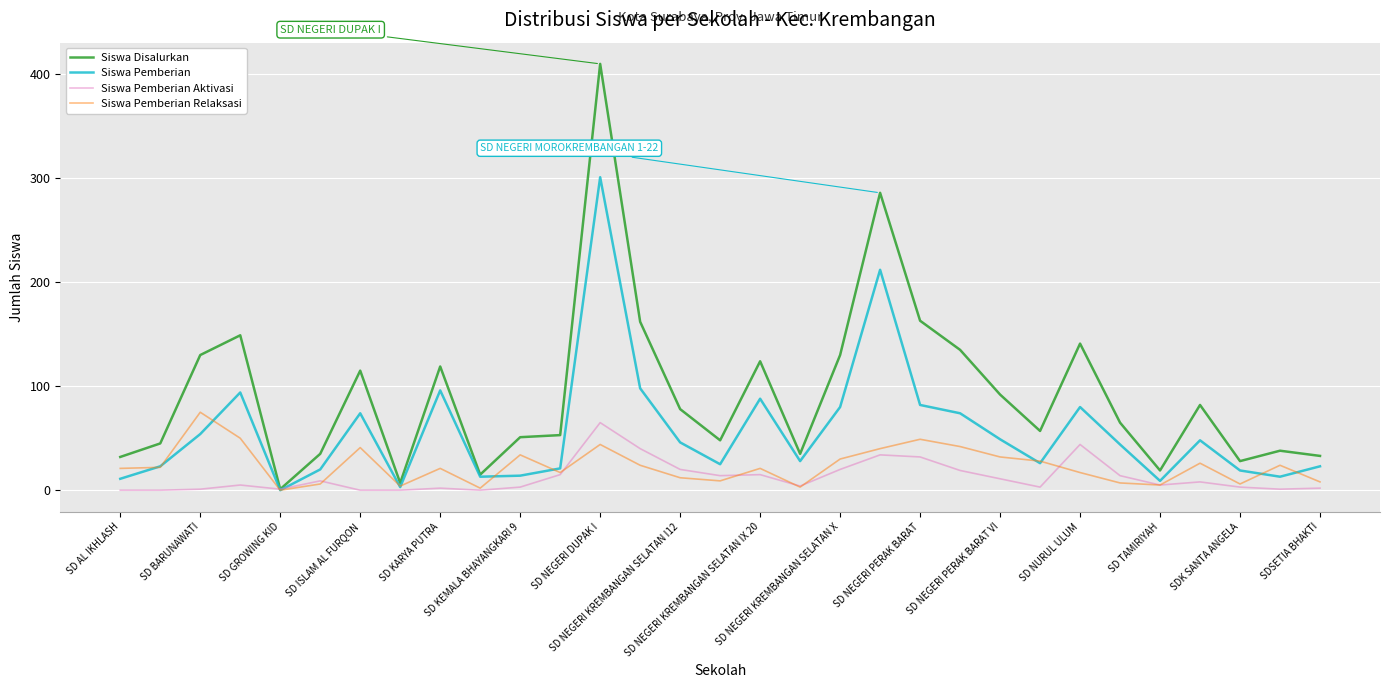

What is the maximum value shown in the chart?

410